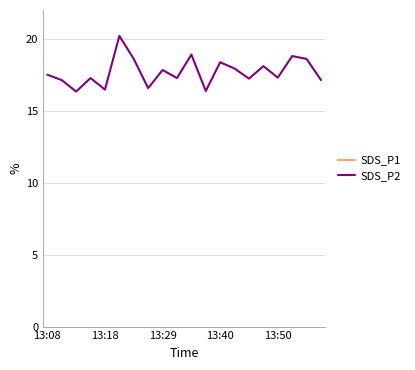

How many data points in SDS_P2 are above 17?

16